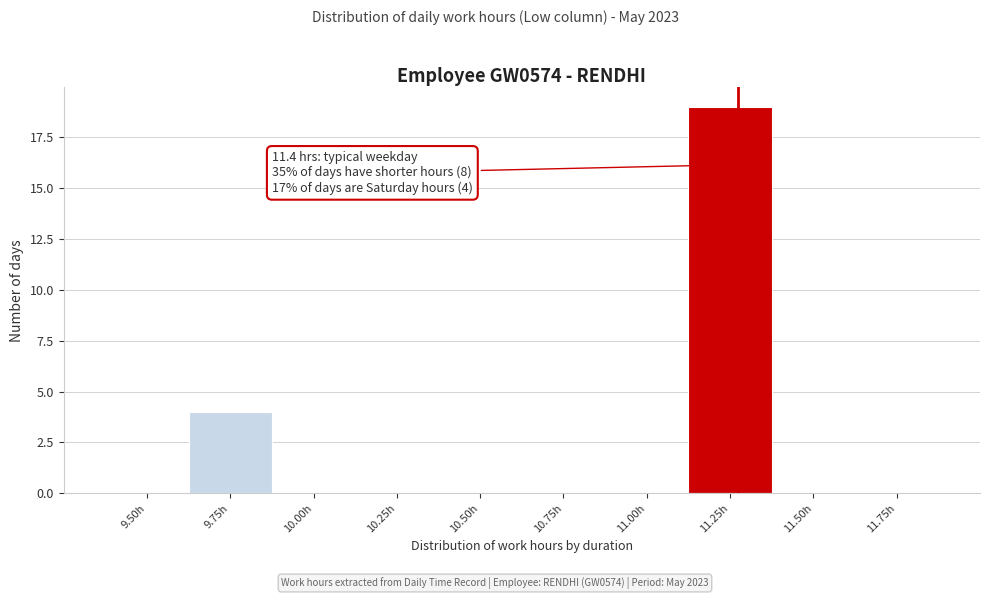

Reading left to right, what are all the values shown in this chart?

9.50h=0	9.75h=4	10.00h=0	10.25h=0	10.50h=0	10.75h=0	11.00h=0	11.25h=19	11.50h=0	11.75h=0